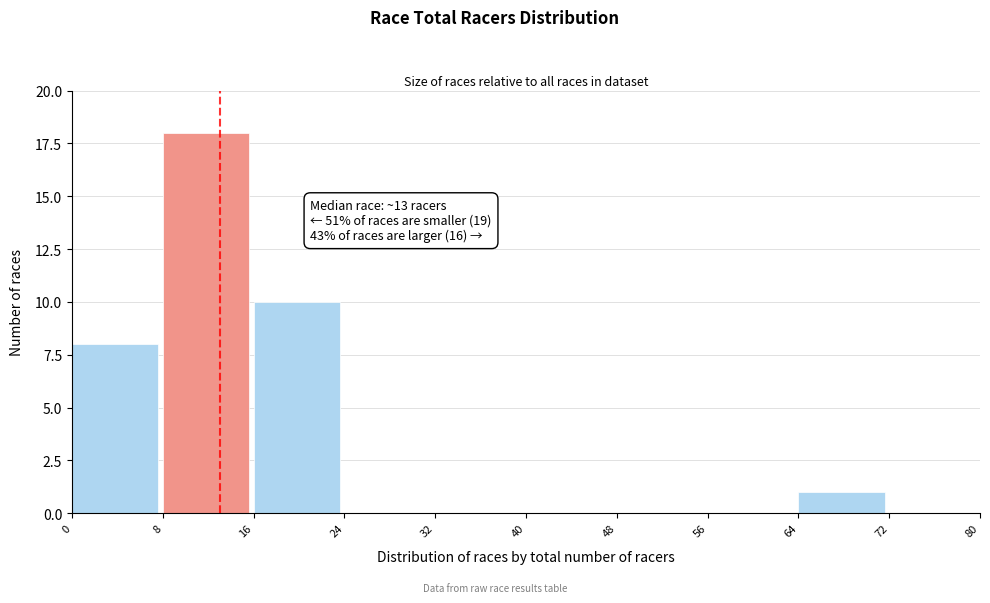

Which range on the x-axis has the tallest bar?

8 to 16